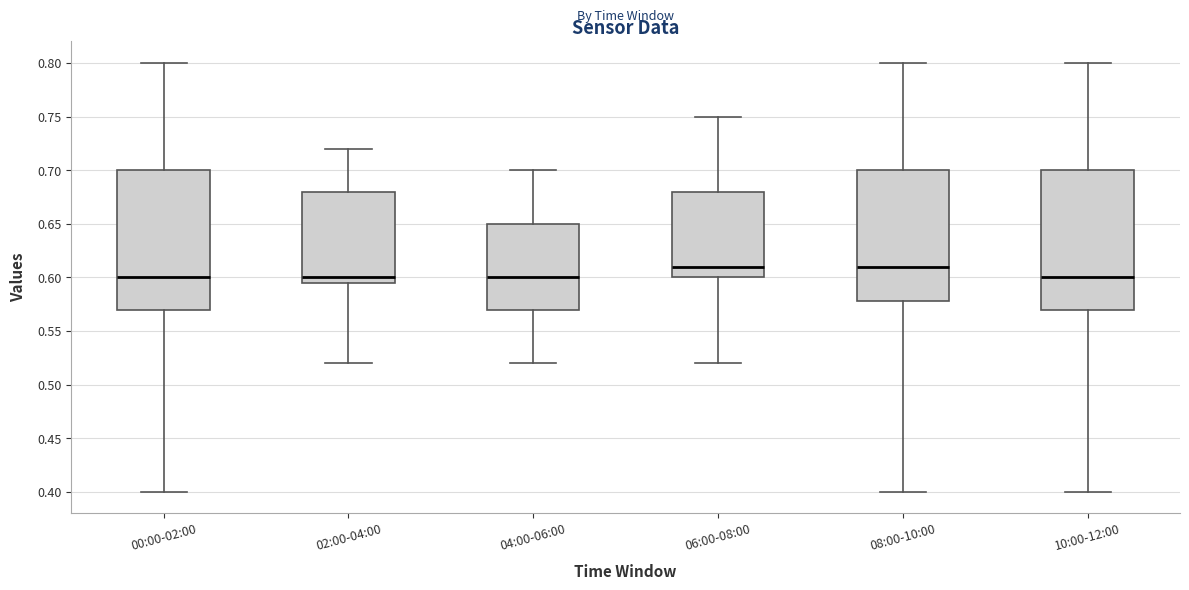

Reading left to right, read every box against the y-axis: the position of its median line, the range the box covers, and the ends of its whiskers. The values are not printed on the chart, so give them approximately, as read against the axis.

00:00-02:00: median 0.600, box 0.570 to 0.700, whiskers 0.400 to 0.800
02:00-04:00: median 0.600, box 0.595 to 0.680, whiskers 0.520 to 0.720
04:00-06:00: median 0.600, box 0.570 to 0.650, whiskers 0.520 to 0.700
06:00-08:00: median 0.610, box 0.600 to 0.680, whiskers 0.520 to 0.750
08:00-10:00: median 0.610, box 0.580 to 0.700, whiskers 0.400 to 0.800
10:00-12:00: median 0.600, box 0.570 to 0.700, whiskers 0.400 to 0.800